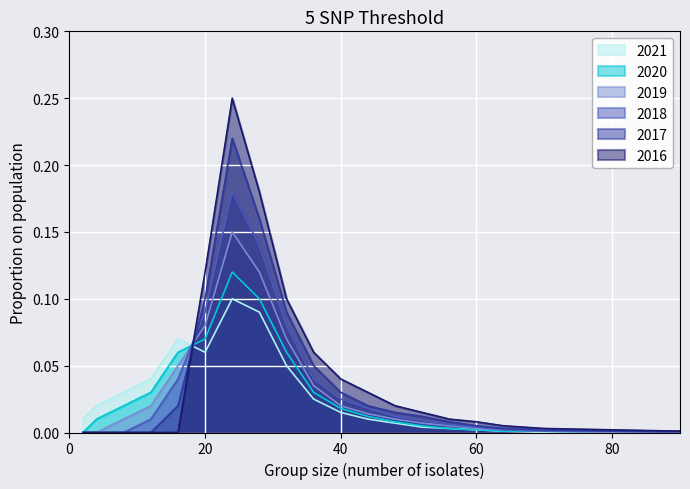

The 2020 series shows 0.0 at 14. True or false?

True